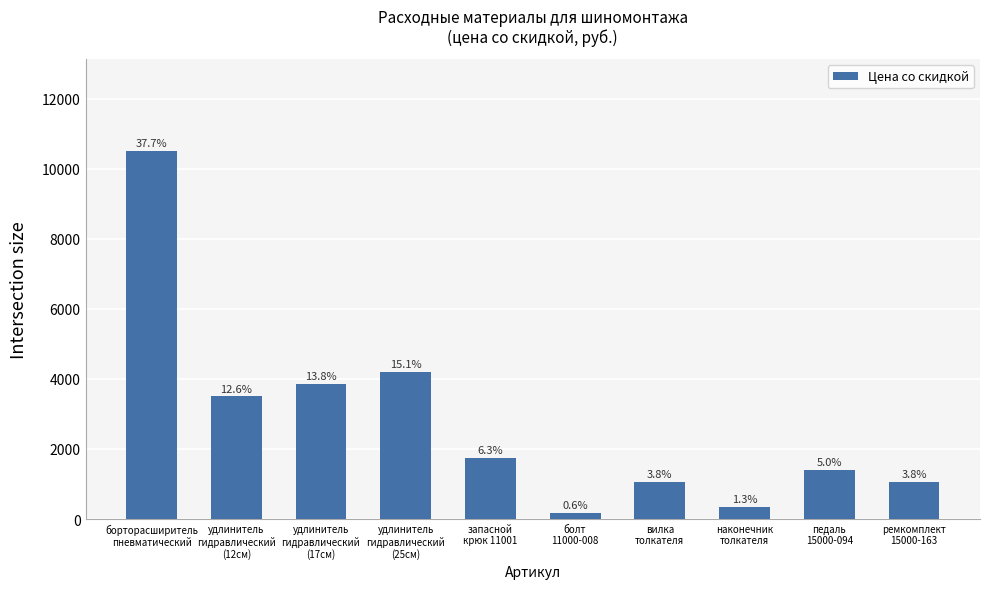

What is the ratio of the value at удлинитель
гидравлический
(25см) to the value at удлинитель
гидравлический
(17см)?

1.1